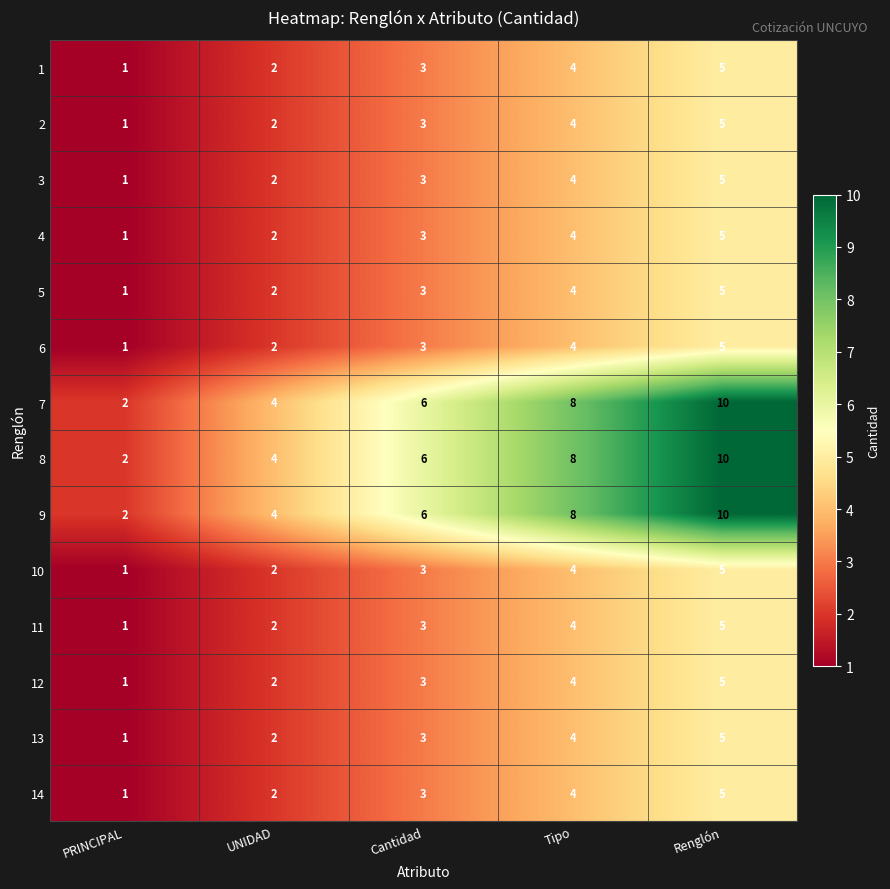

At which category does the chart reach its peak across all series?

Renglón